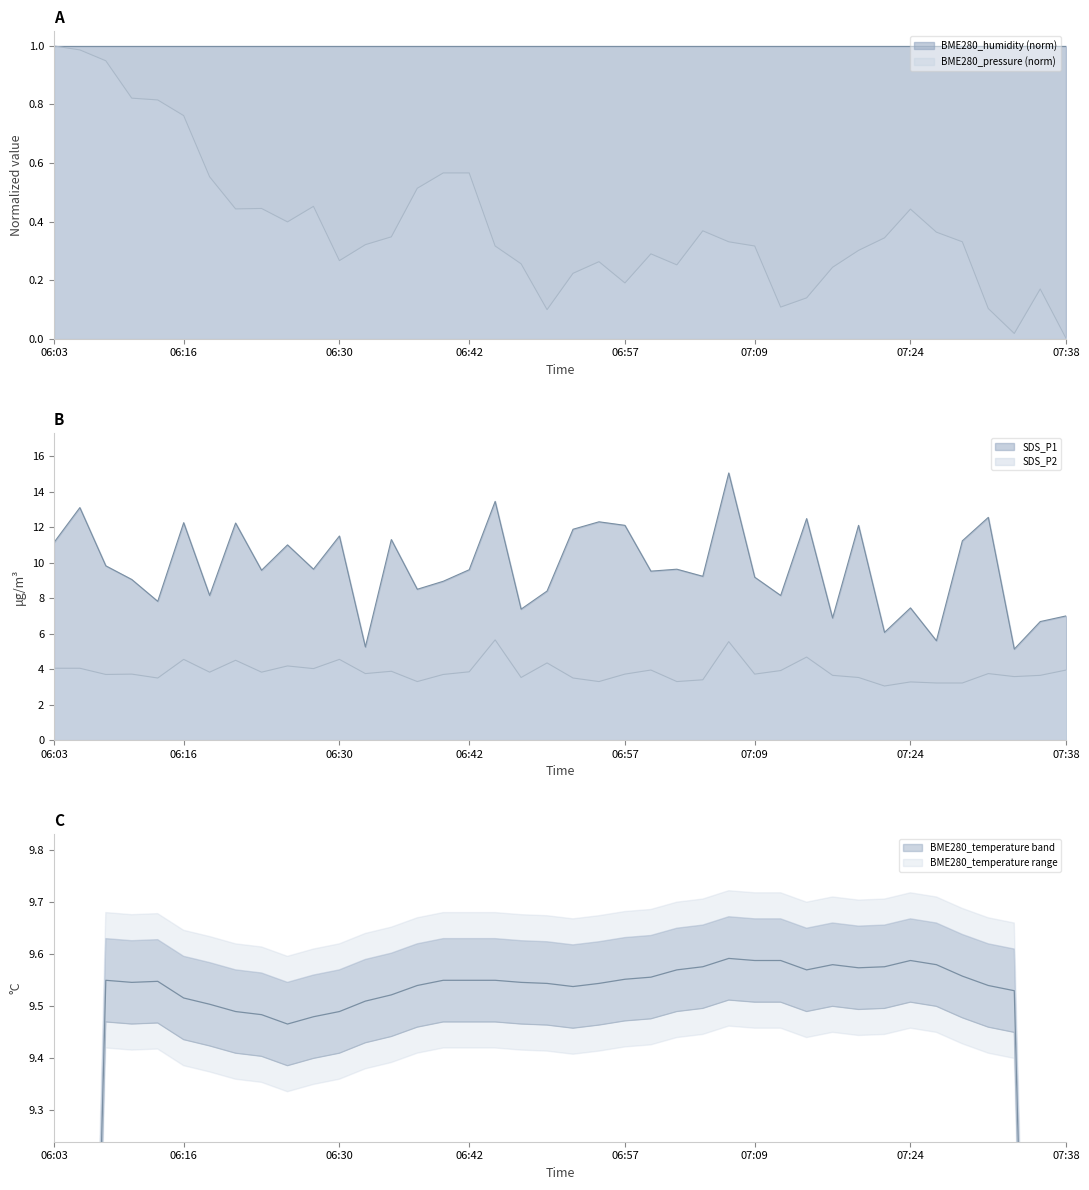

What is the total value across all series at 06:16?

17.6